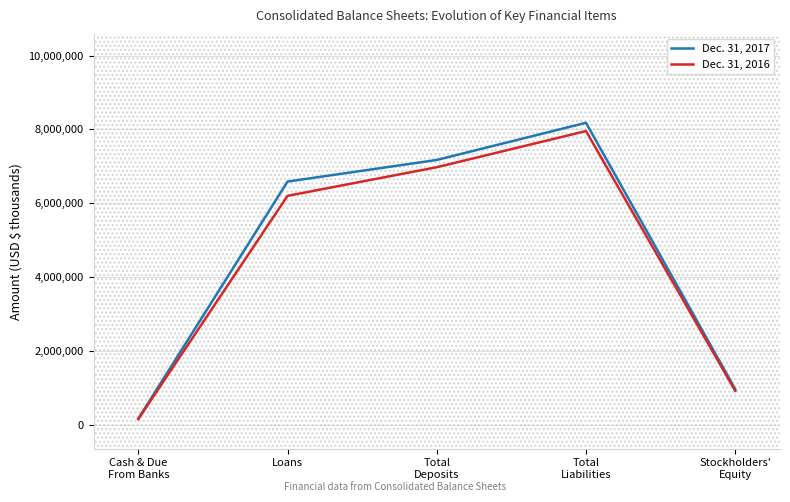

List the series in order of their peak value, highest first.

Dec. 31, 2017, Dec. 31, 2016